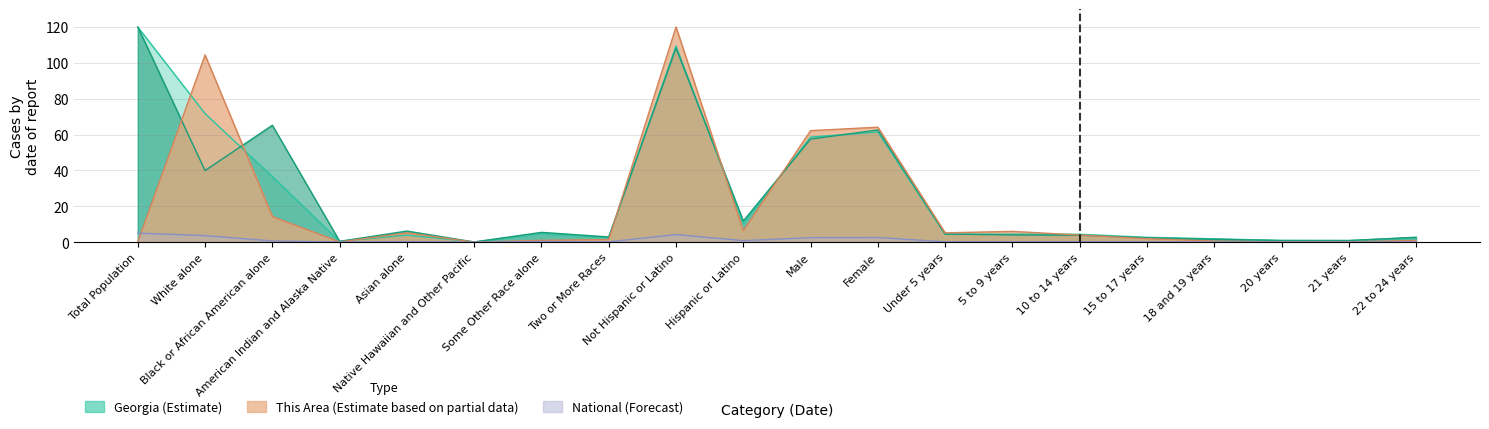

In National, how many points are lower than both neighbors (excluding endpoints)?

6